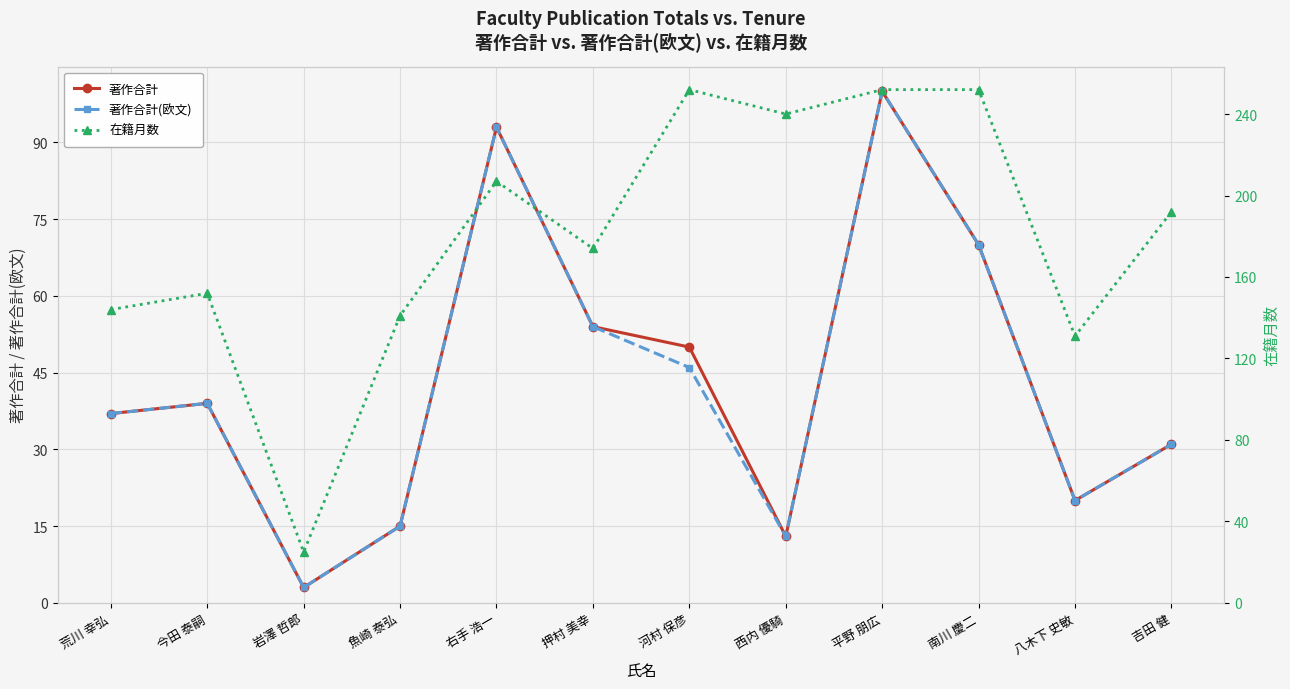

What is the difference between the second highest and minimum values in the 著作合計 series?

90